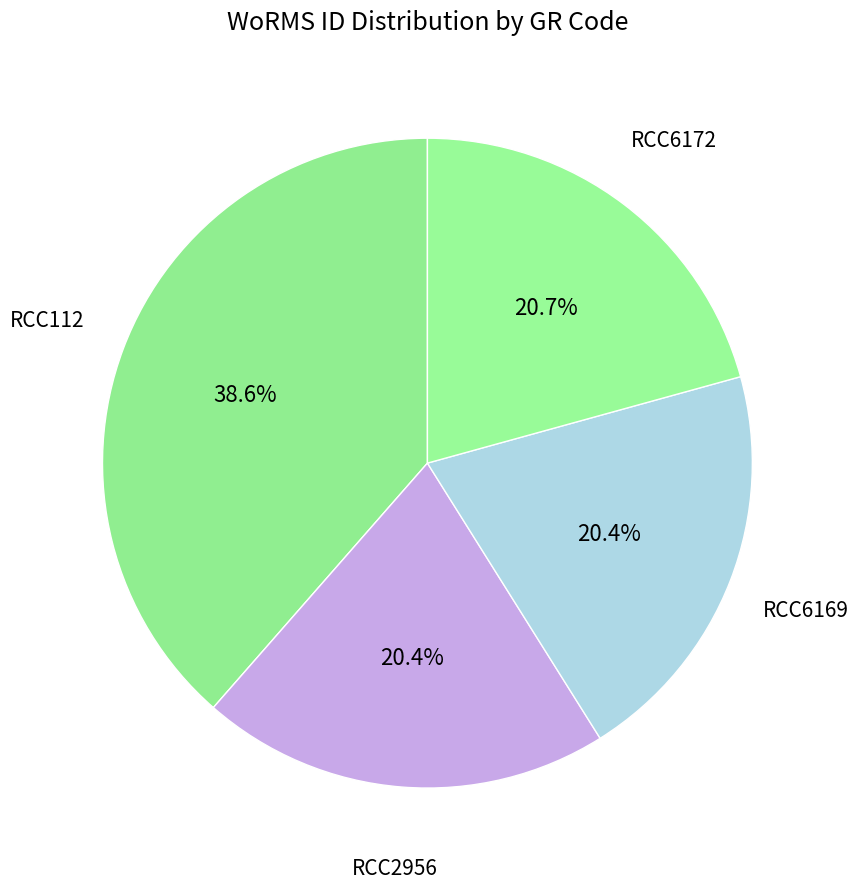

To the nearest percent, what is the combined percentage of RCC6172 and RCC6169?

41%